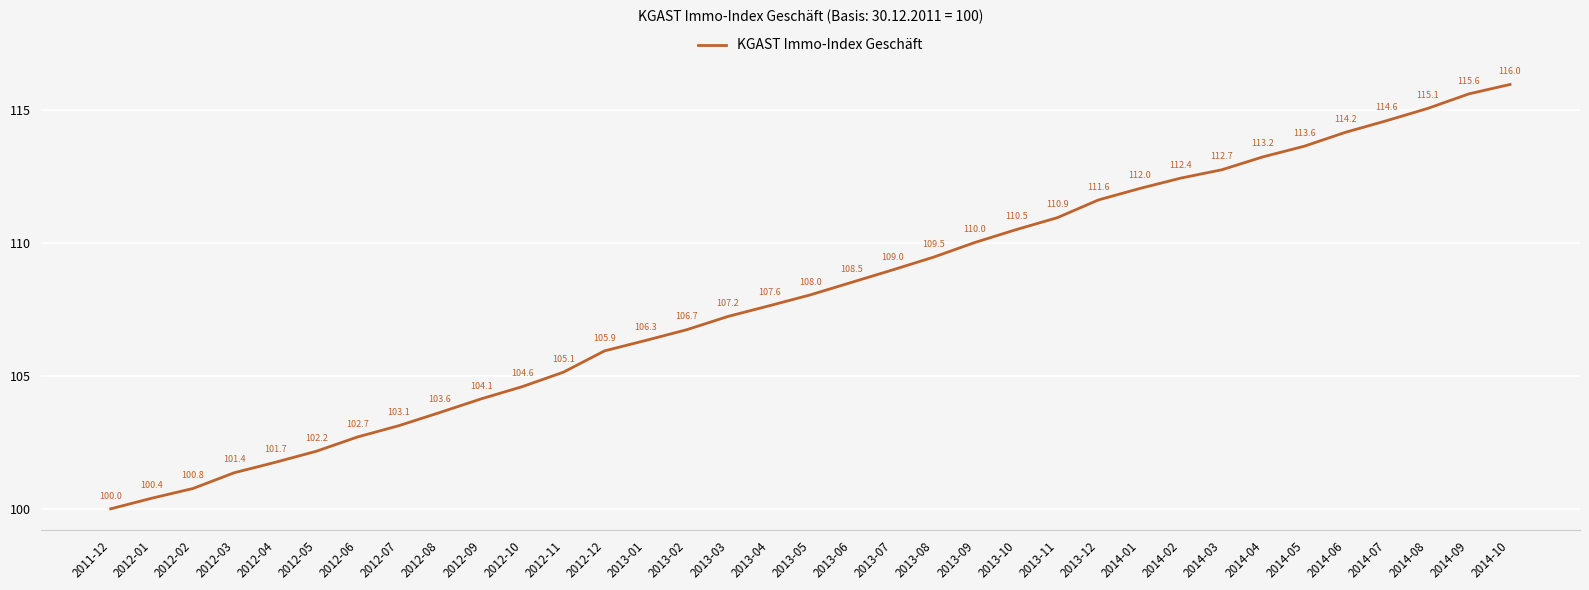

List the labels in order of value, smallest first.

2011-12, 2012-01, 2012-02, 2012-03, 2012-04, 2012-05, 2012-06, 2012-07, 2012-08, 2012-09, 2012-10, 2012-11, 2012-12, 2013-01, 2013-02, 2013-03, 2013-04, 2013-05, 2013-06, 2013-07, 2013-08, 2013-09, 2013-10, 2013-11, 2013-12, 2014-01, 2014-02, 2014-03, 2014-04, 2014-05, 2014-06, 2014-07, 2014-08, 2014-09, 2014-10